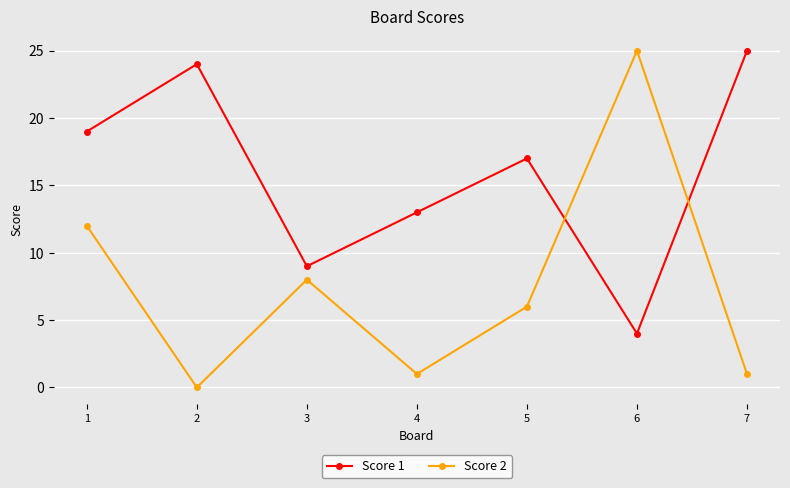

What is the difference between the Score 1 values at 6 and 1?

15